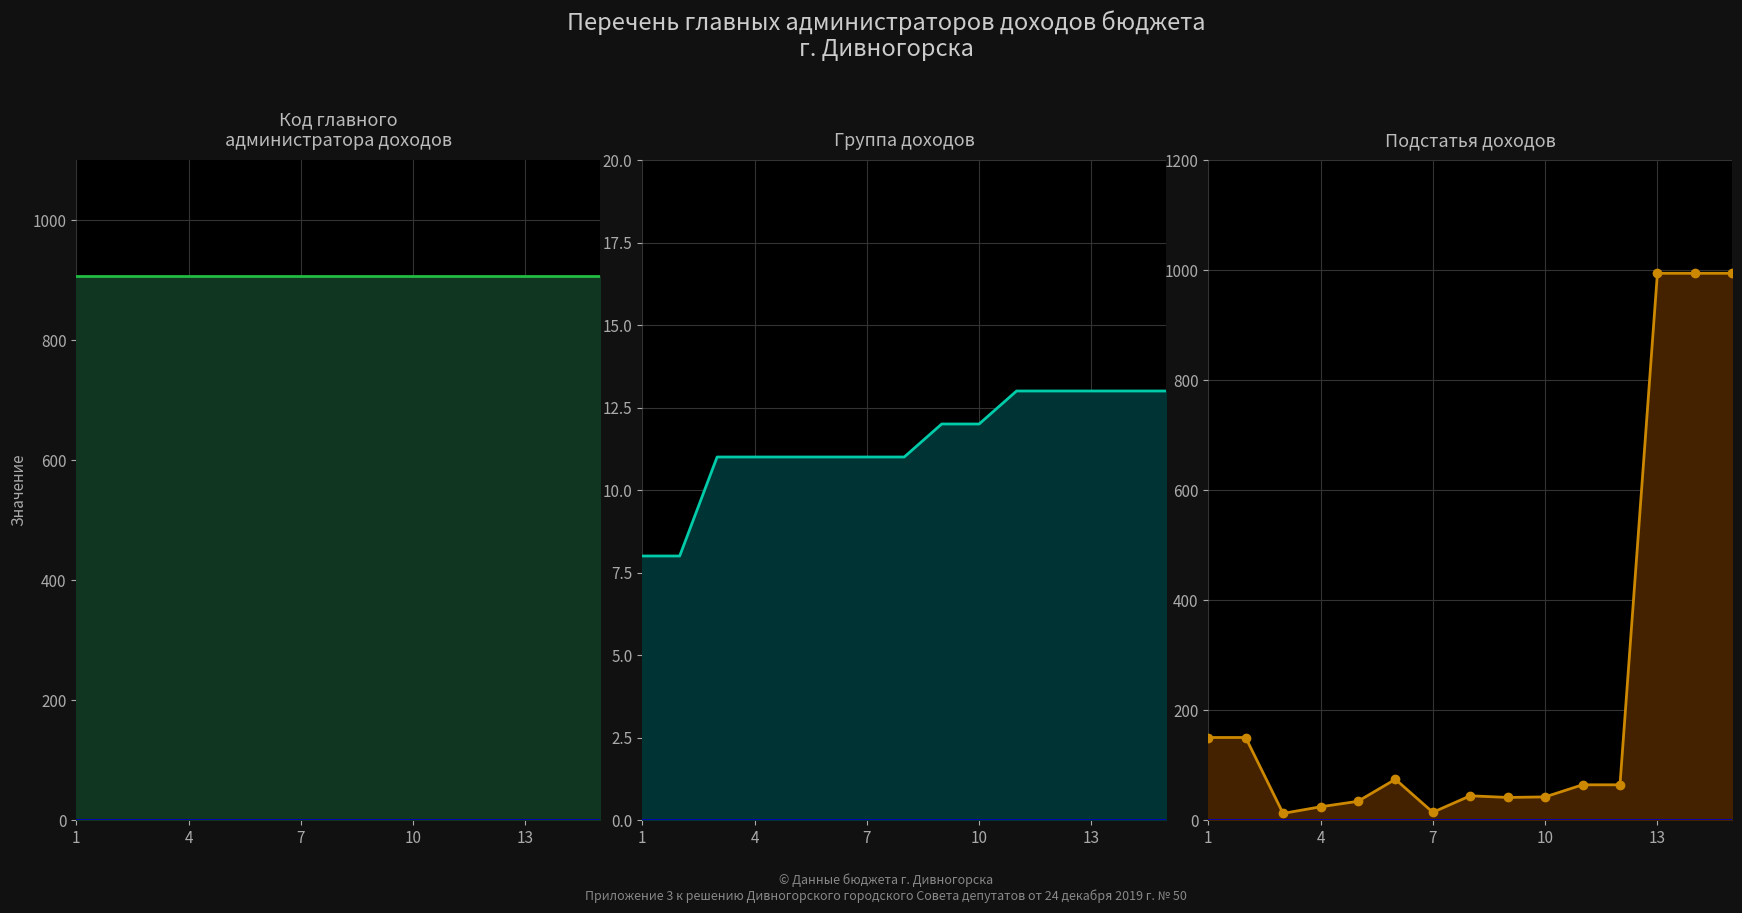

List the series in order of their peak value, highest first.

Подстатья доходов, Код главного администратора, Группа доходов